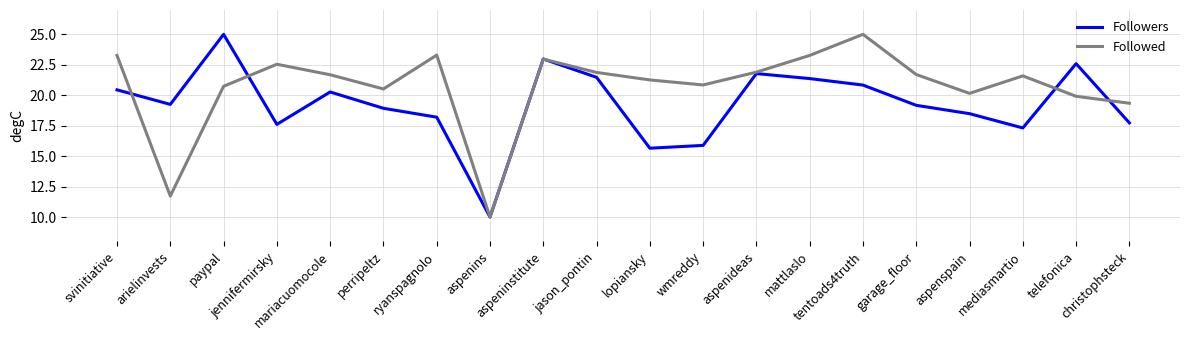

What is the sum of all Followers values?

385.0